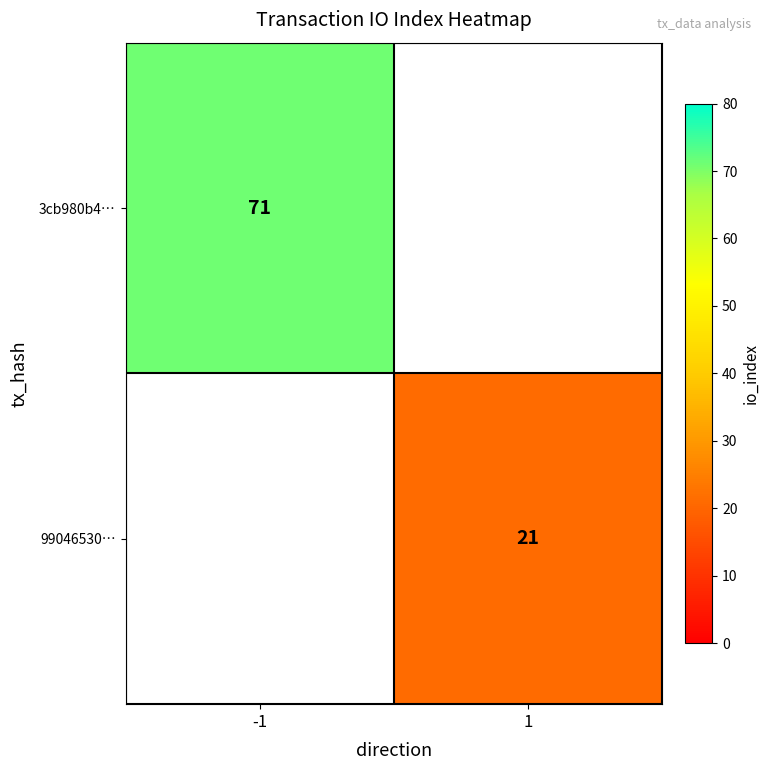

Count the number of categories in the chart.

2